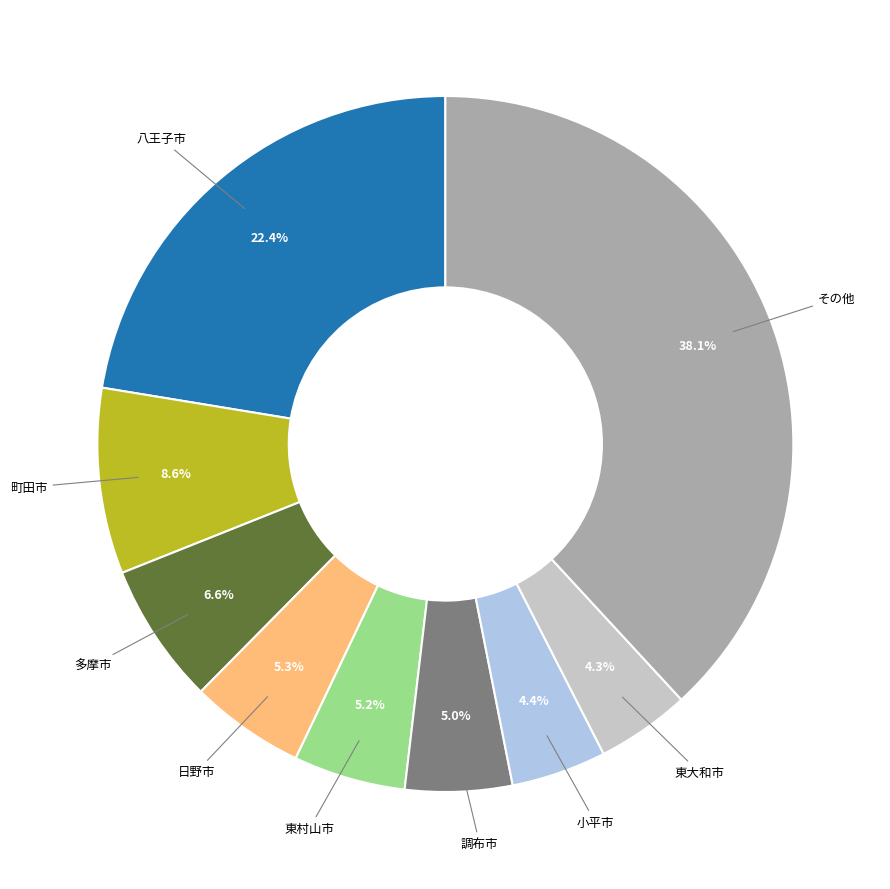

Does any single category account for the majority?

No